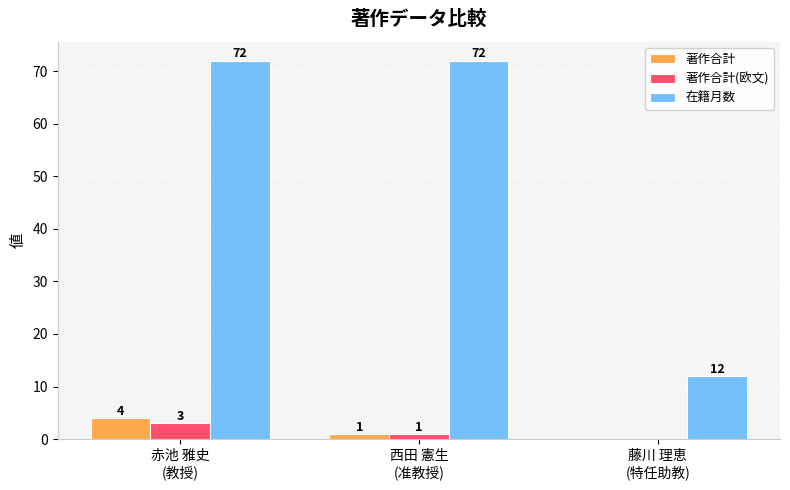

What is the sum of all 著作合計(欧文) values?

4